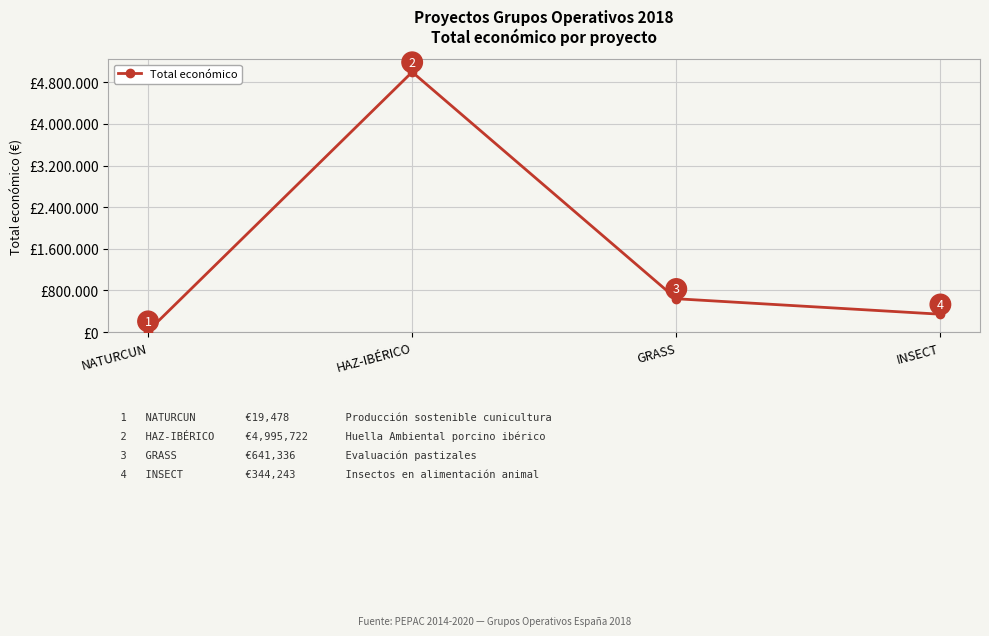

Is it true that the value at GRASS is 913585?

False